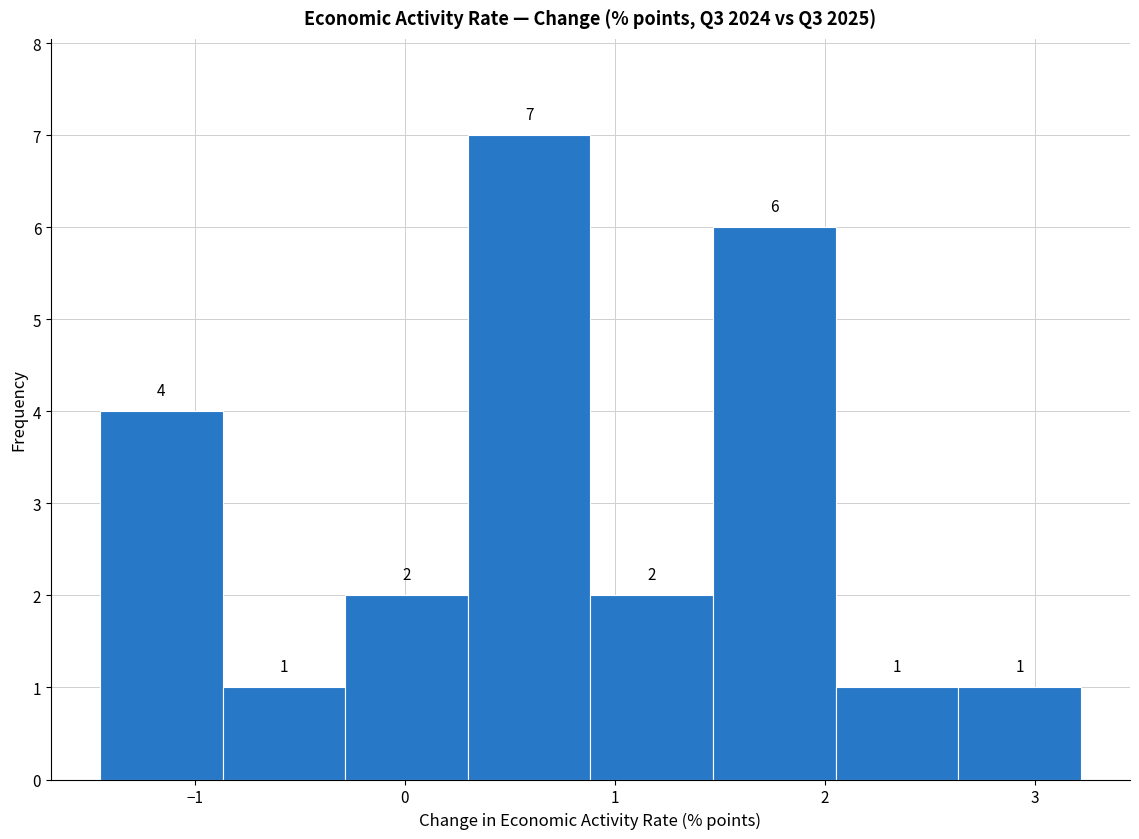

How tall is the bar that spans -0.3 to 0.3 on the x-axis? The bar edges are not printed on the chart, so give them approximately, as read against the axis.

2